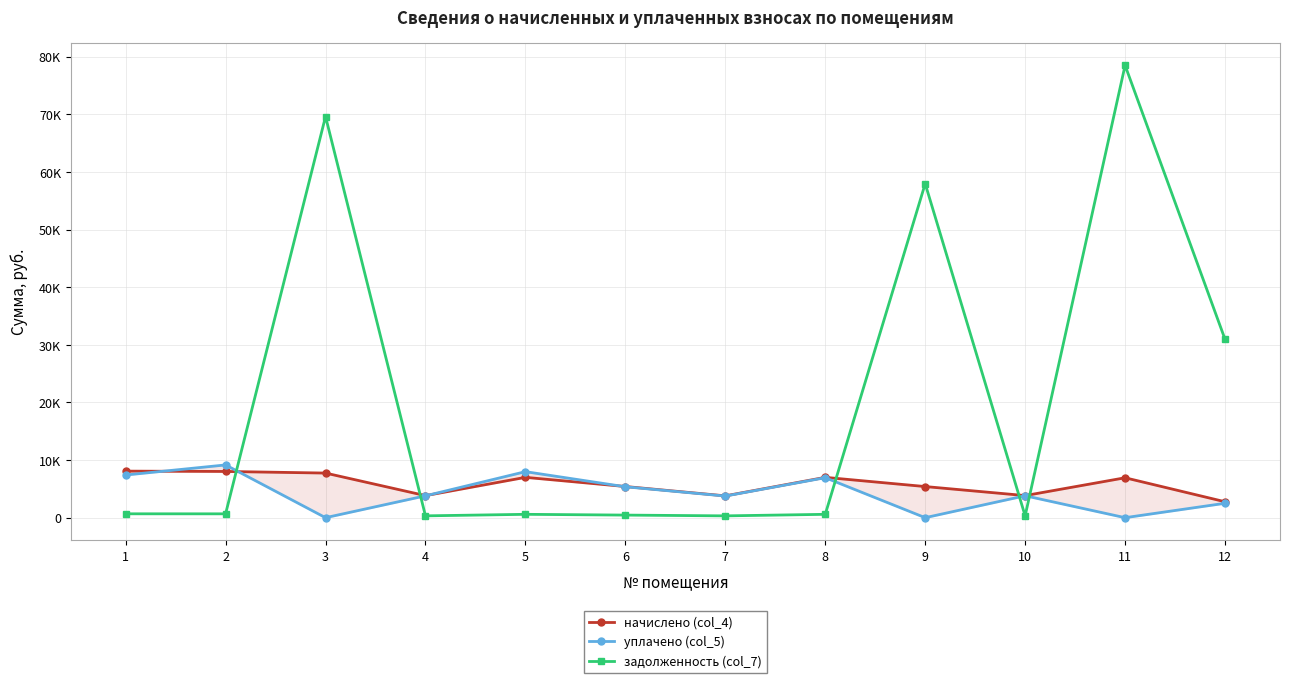

True or false: задолженность (col_7) has a value of 66.7 at 4.

False